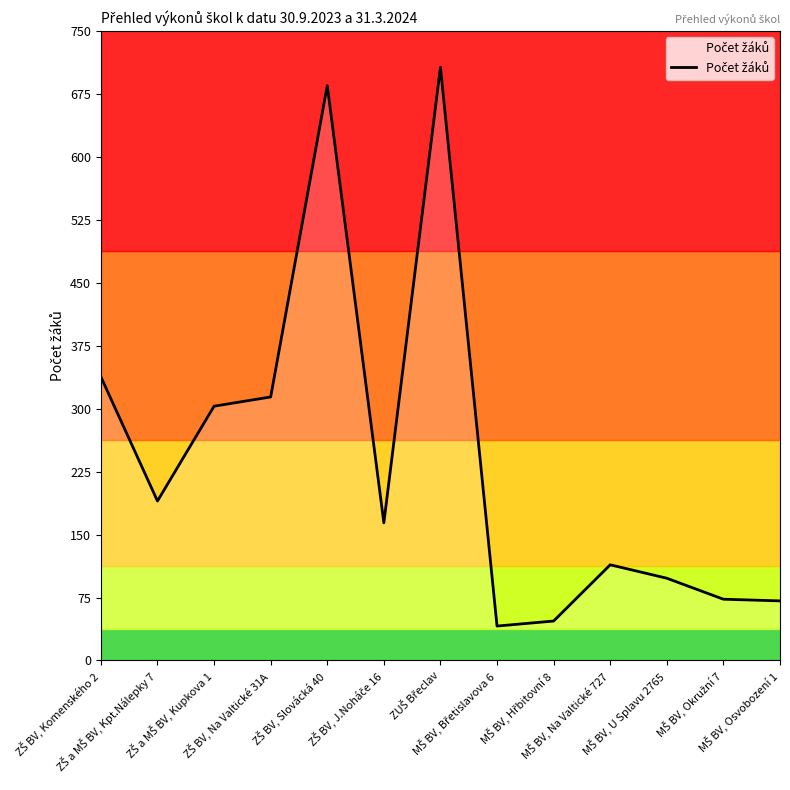

What is the maximum value shown in the chart?

707